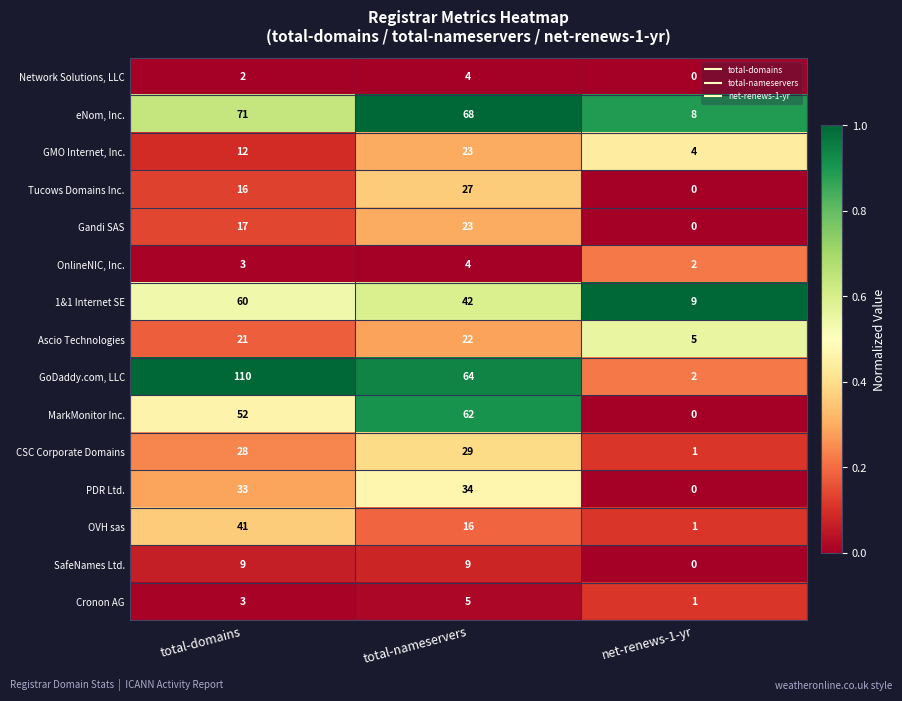

What is the sum of the Network Solutions, LLC values at total-nameservers and net-renews-1-yr?

4